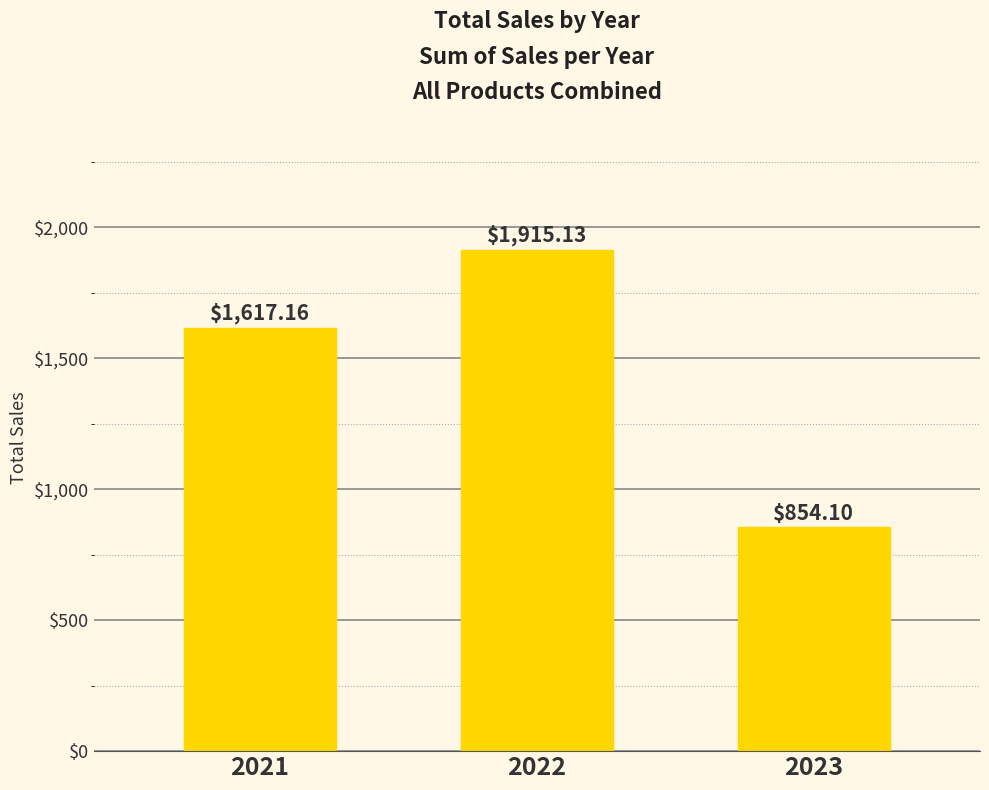

What is the sum of the values at 2021 and 2022?

3532.3